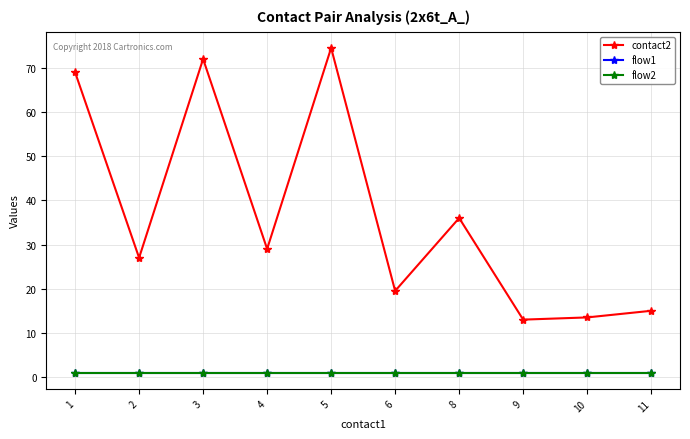

Is this an area chart (filled region under the line)?

No